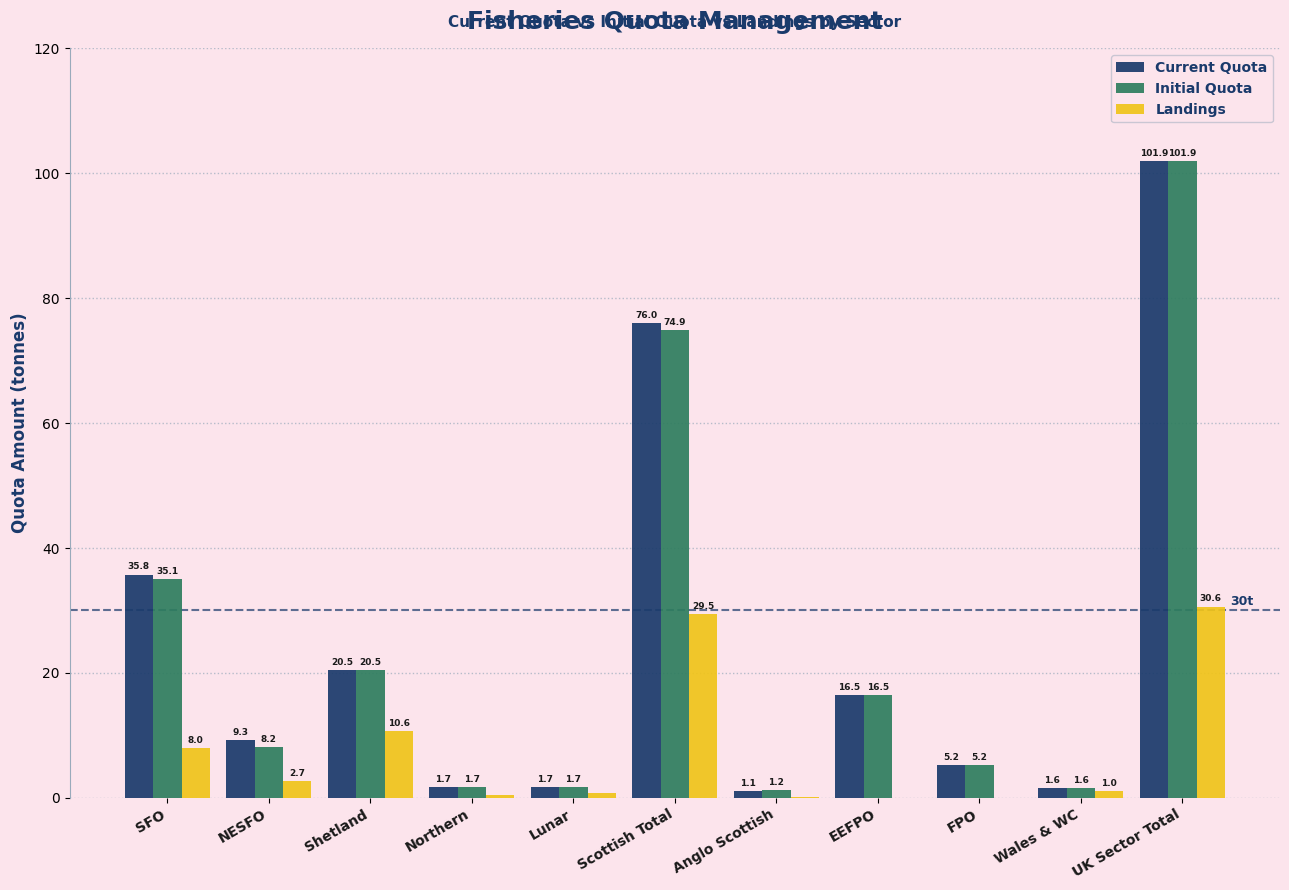

What is the total value across all series at EEFPO?

33.0